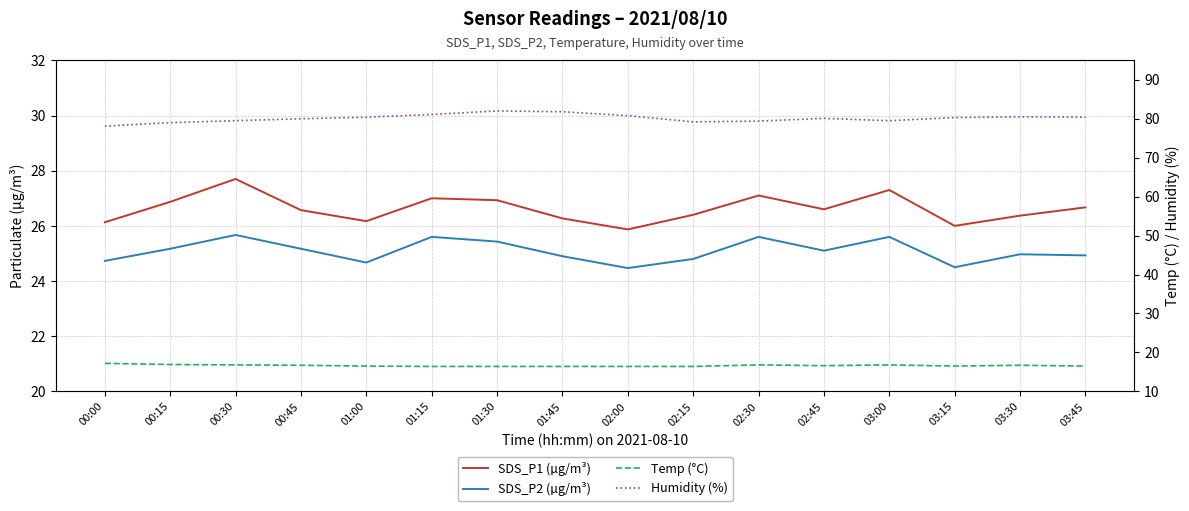

Where does the Humidity (%) series first go above 80?

01:00